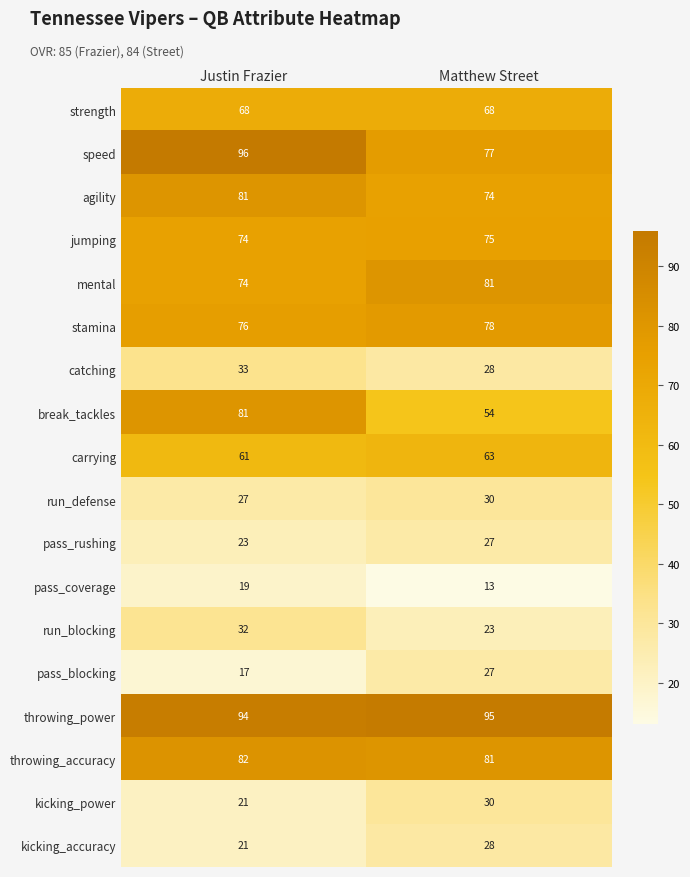

Is the value of throwing_accuracy at Matthew Street greater than the value of strength at Matthew Street?

Yes